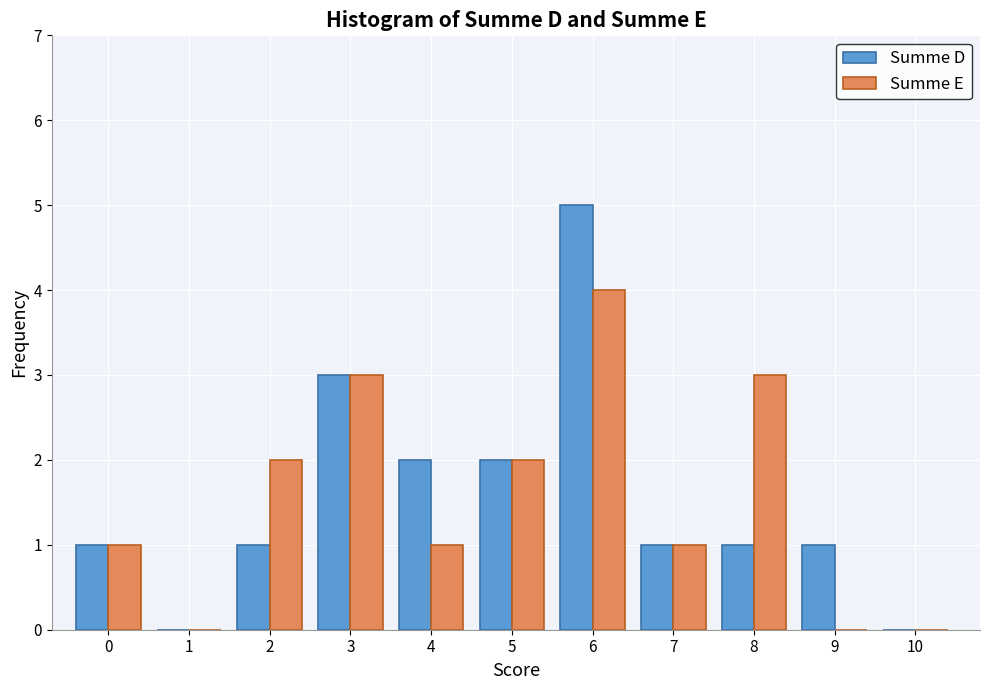

Reading right to left, extract all data points from this chart.

Summe D: 10=0	9=1	8=1	7=1	6=5	5=2	4=2	3=3	2=1	1=0	0=1
Summe E: 10=0	9=0	8=3	7=1	6=4	5=2	4=1	3=3	2=2	1=0	0=1